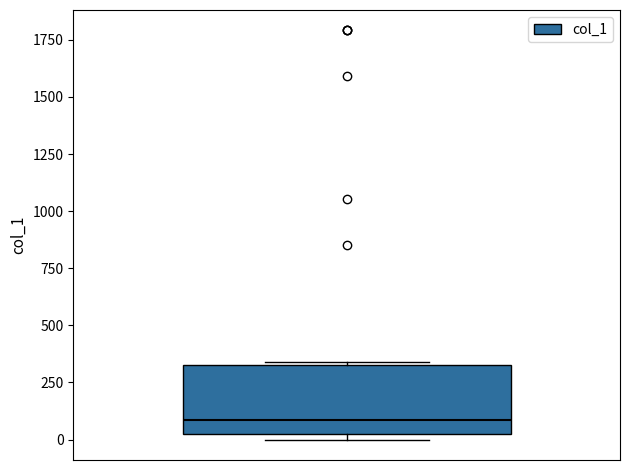

Transcribe this box plot: give where the median line is, the range the box spans, and where the two whiskers end, as read against the y-axis. The values are not printed on the chart, so give them approximately, as read against the axis.

median 100, box 0 to 350, whiskers 0 (just below the box's lower edge) to 350